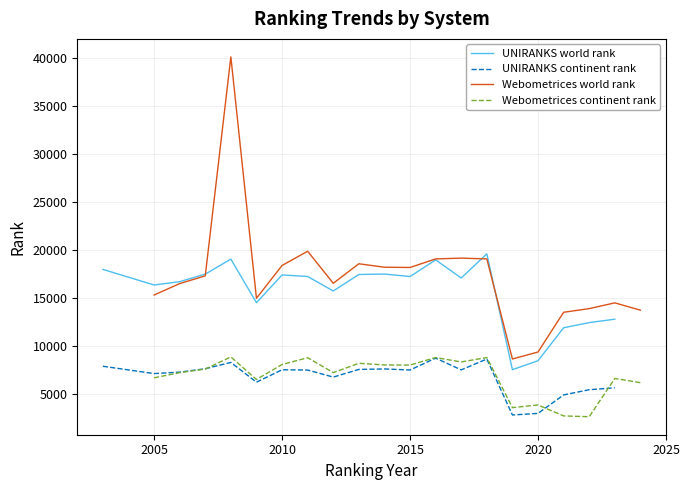

Does the chart have visible grid lines?

Yes